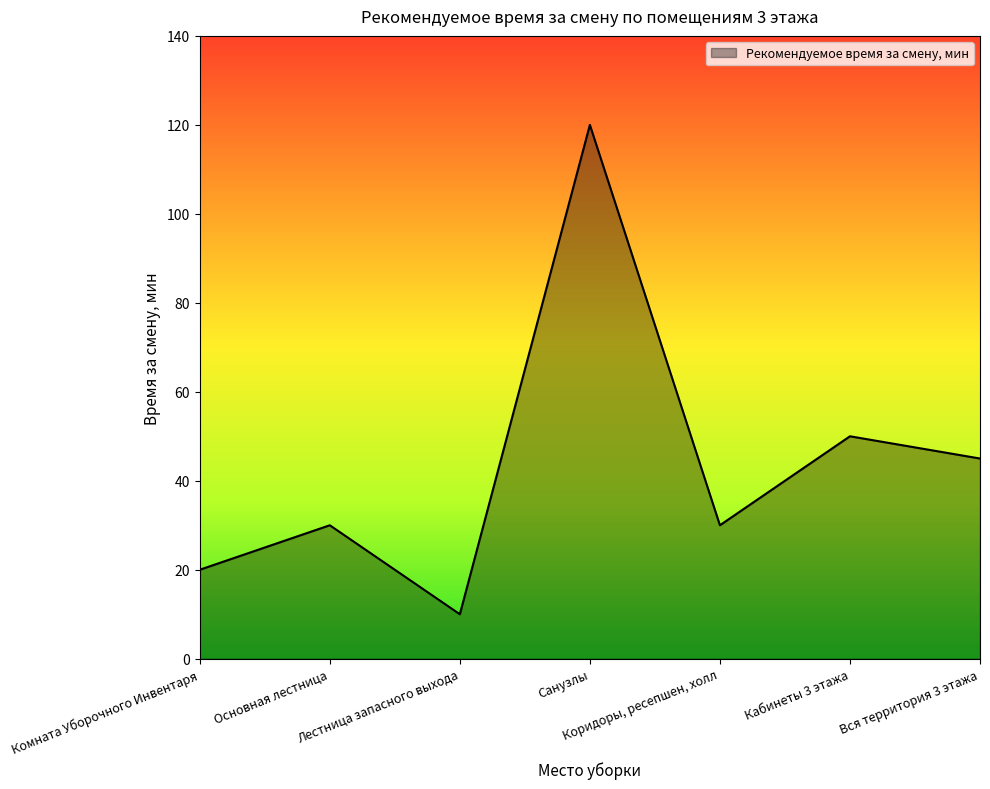

True or false: the data shows 18 at Коридоры, ресепшен, холл.

False